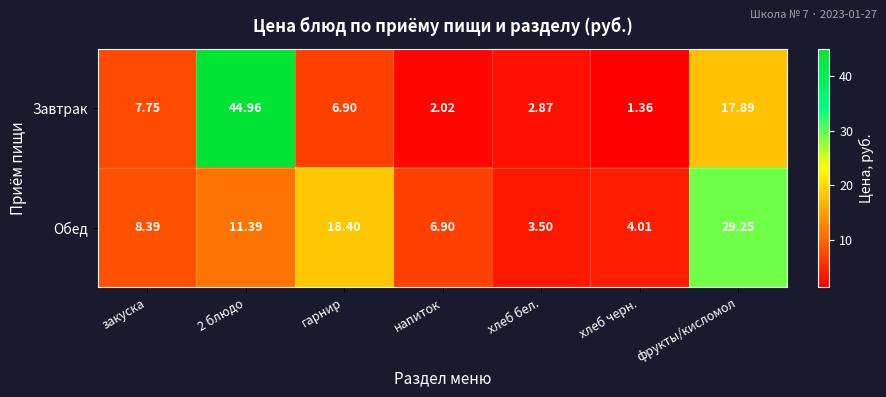

At which label does Обед reach its minimum?

хлеб бел.